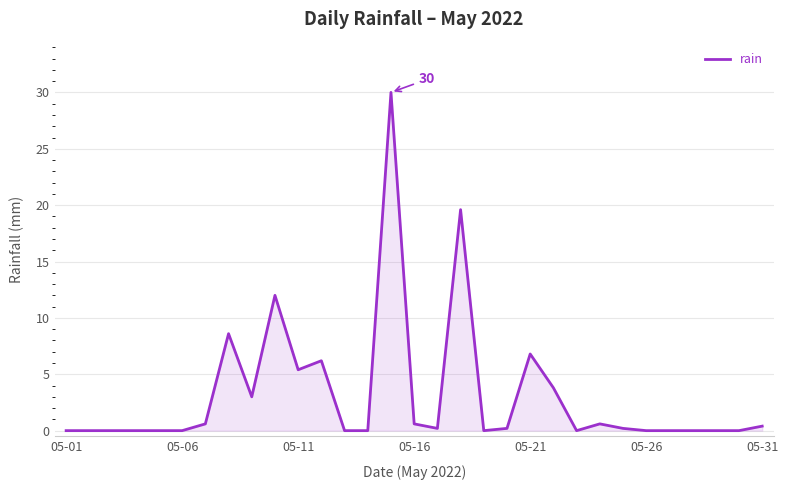

What is the difference between the maximum and minimum values?

30.0